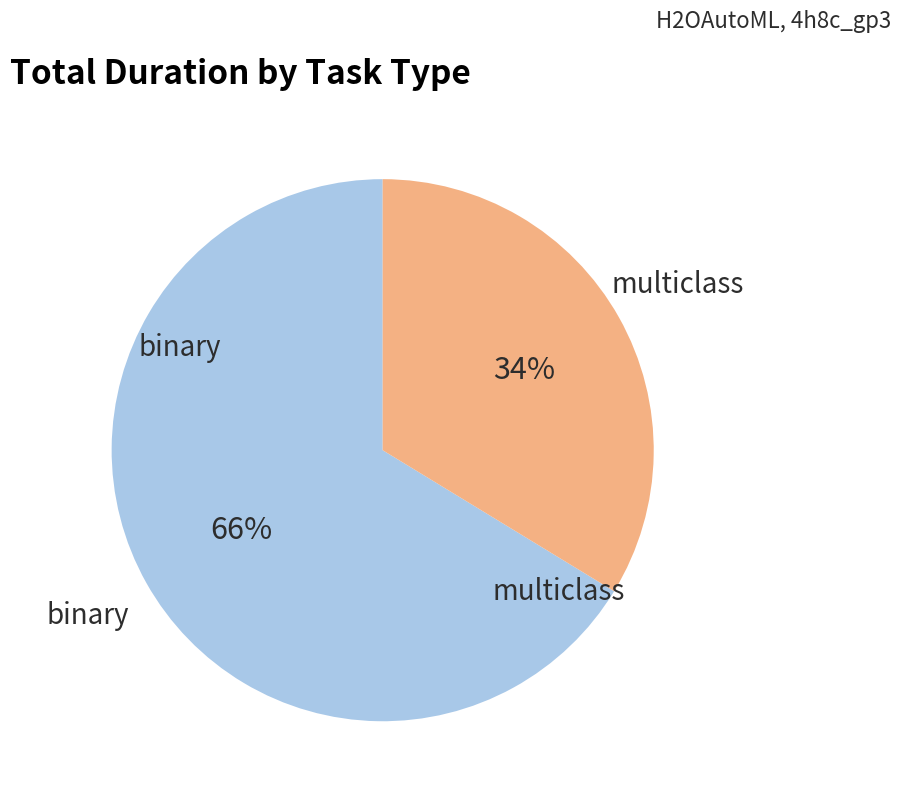

What is the largest slice in the pie chart?

binary